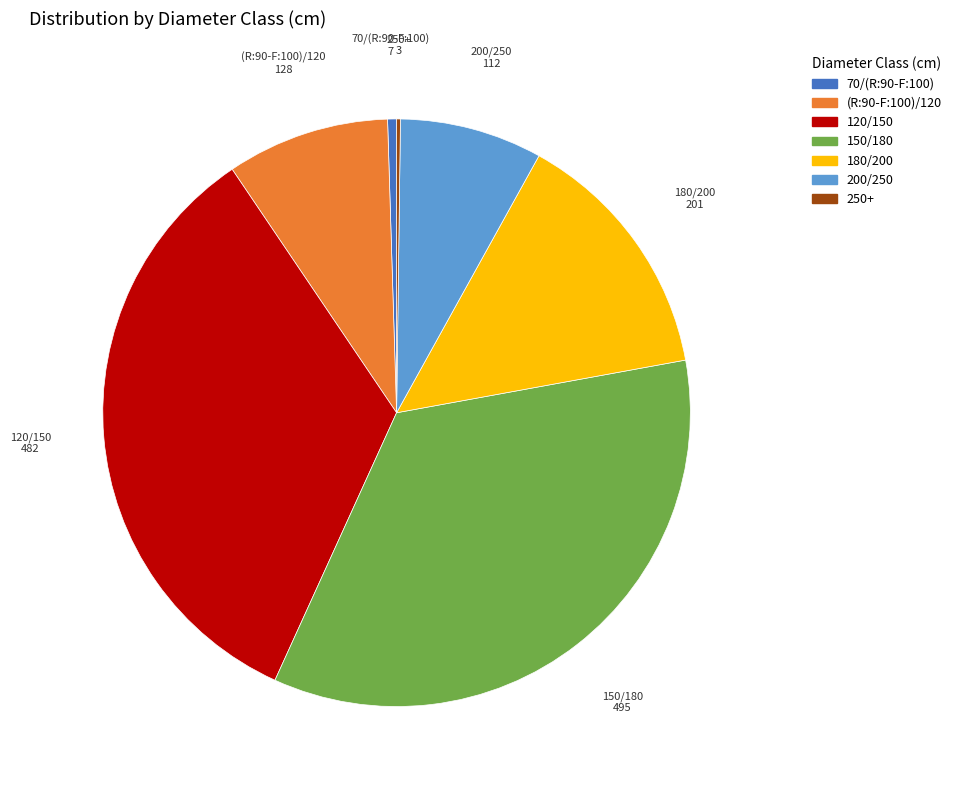

Is there any slice that represents more than half of the pie?

No